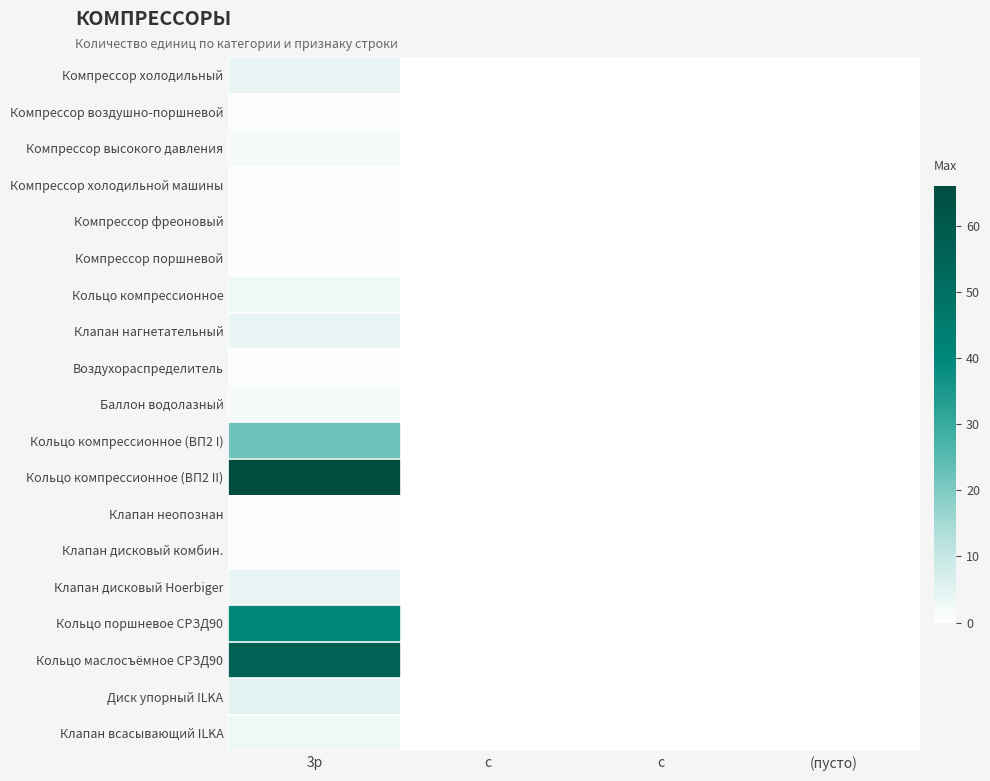

Between 3р and (пусто), which is larger?

3р